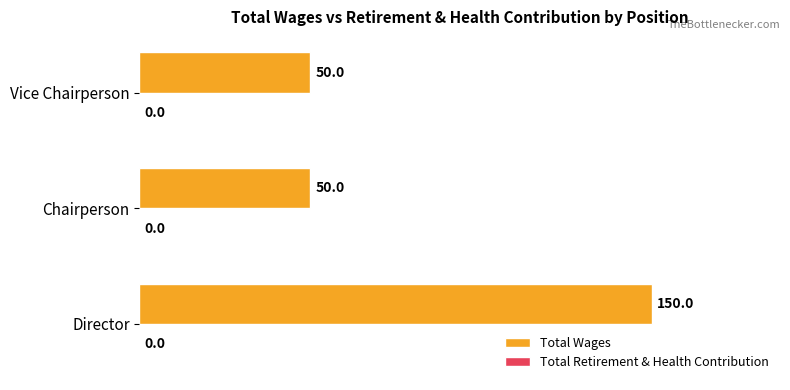

The value at Director is 150. True or false?

True